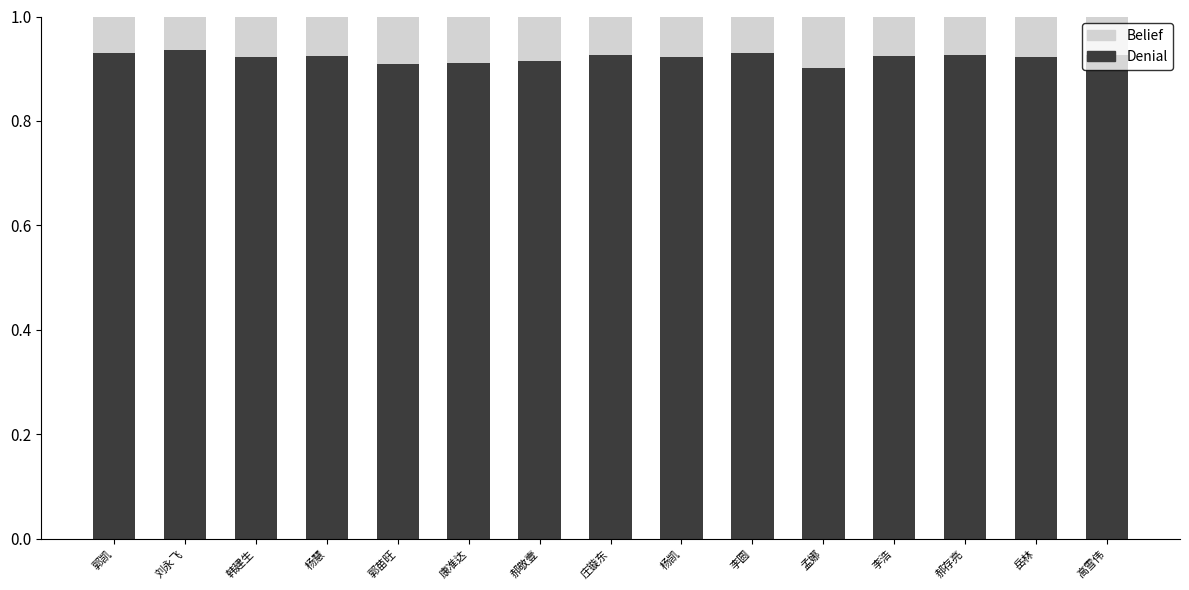

Is it true that Denial equals 1.4 at 郭凯?

False